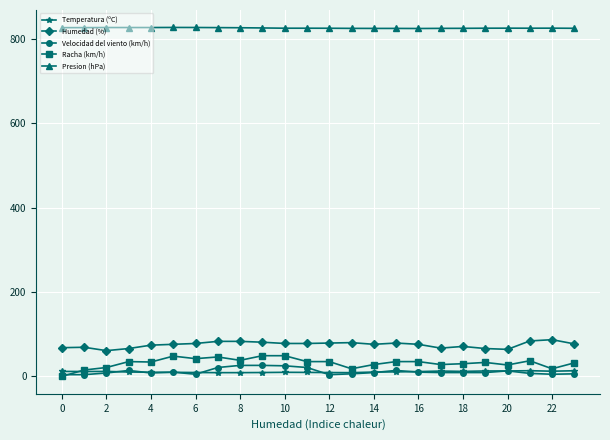

At how many categories does at least one series exceed 530?

24